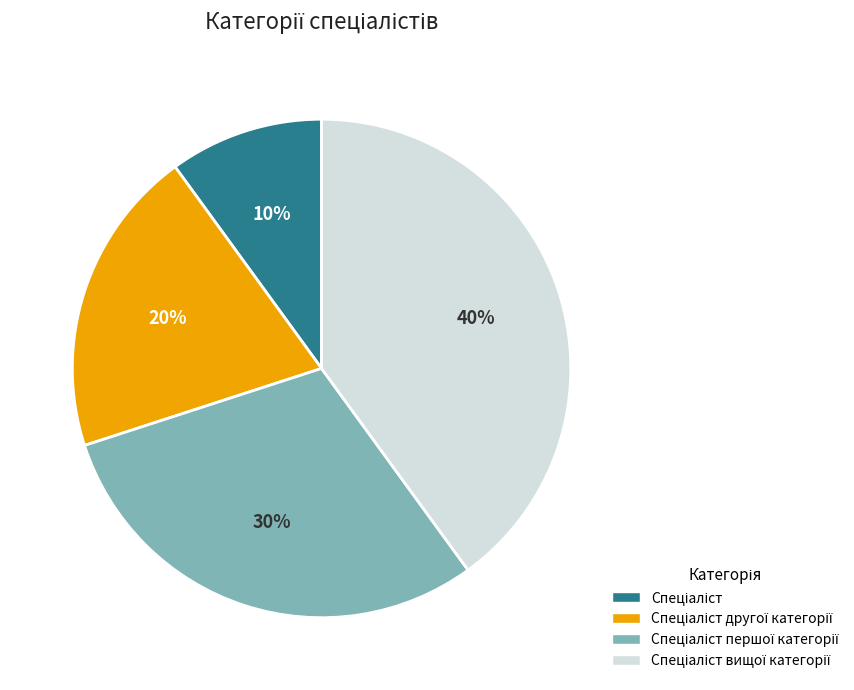

To the nearest percent, what is the difference between the largest and smallest slice percentages?

30%